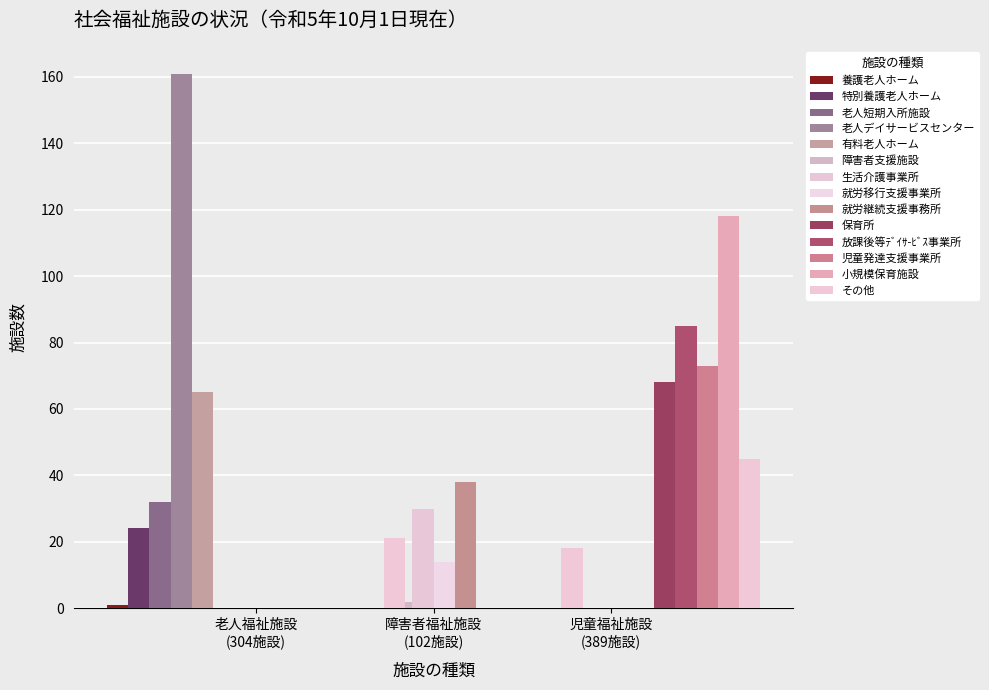

At how many categories does at least one series exceed 6?

2